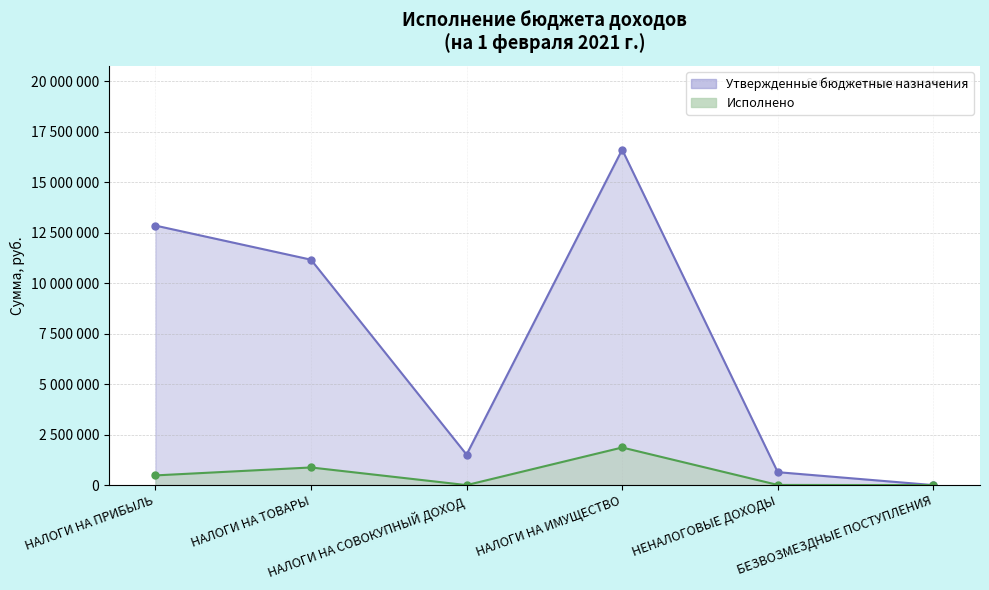

What is the difference between the second highest and minimum values in the Утвержденные бюджетные назначения series?

12850000.0